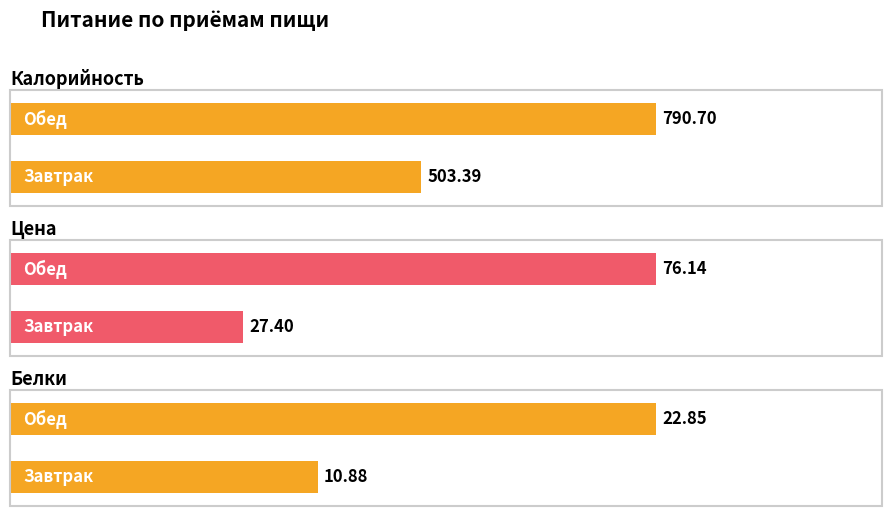

What is the spread (max minus min) of values at Завтрак?

492.5